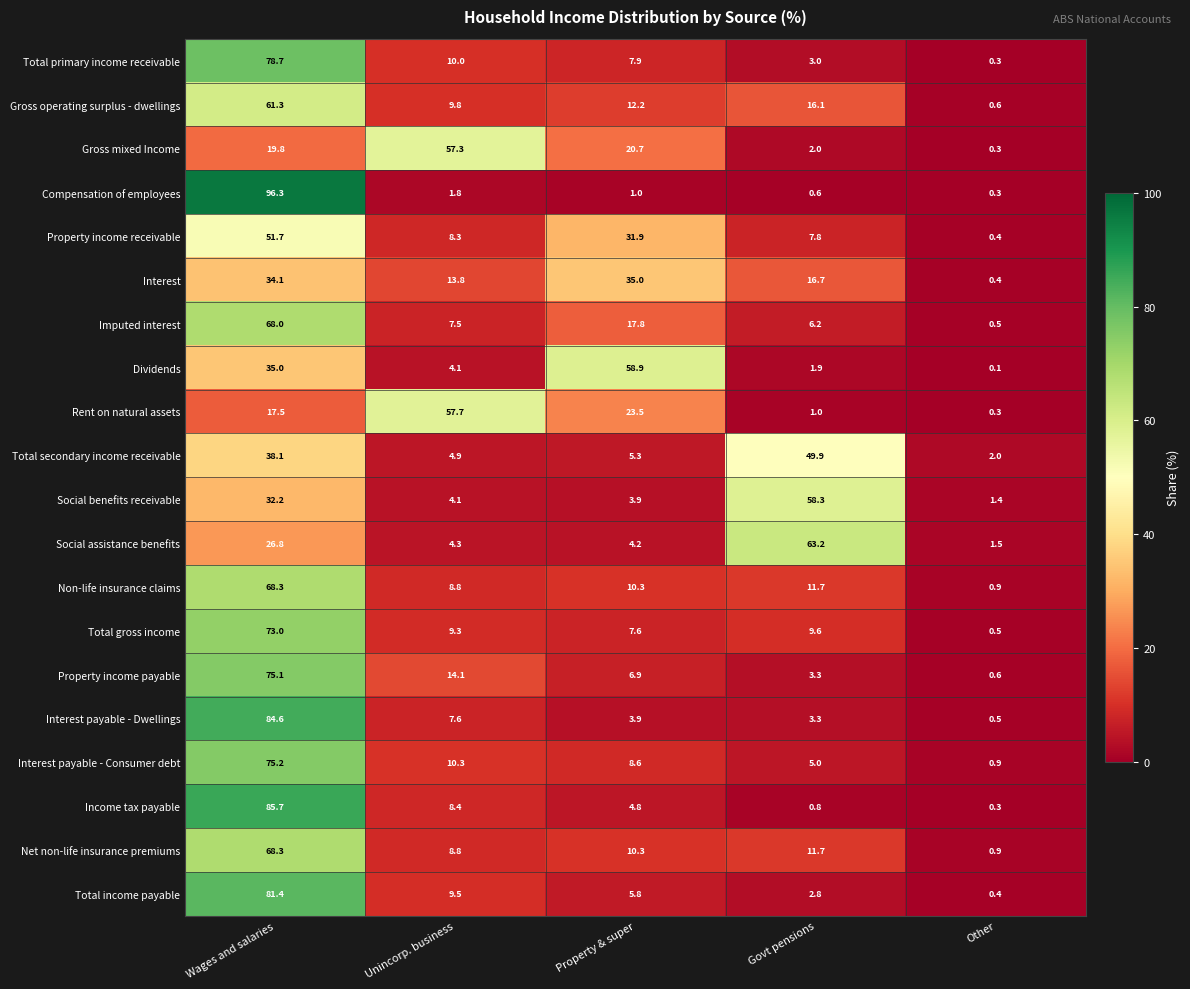

What is the smallest value displayed?

0.1